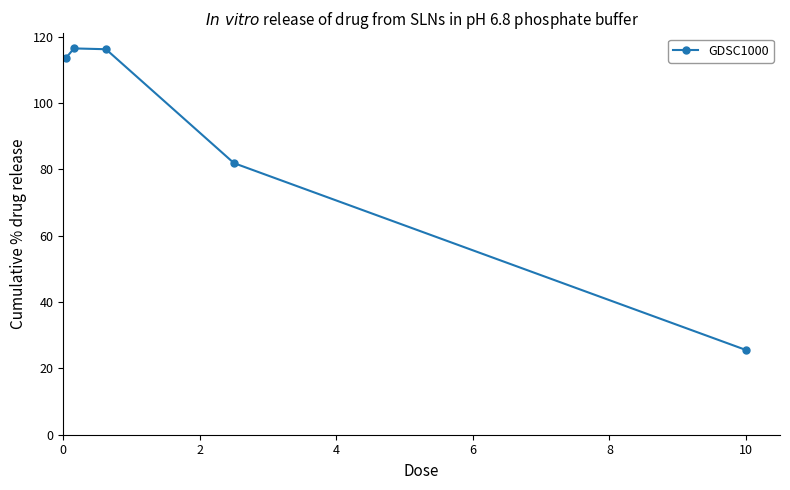

True or false: there are more than 1 points higher than both neighbors.

False